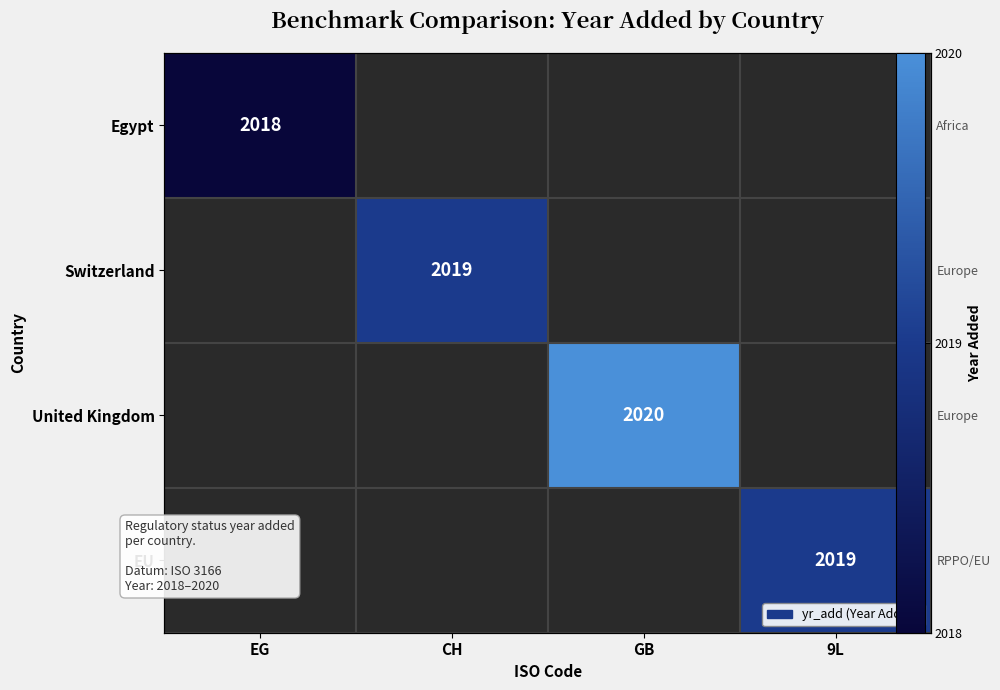

Which series has the largest range (max minus min)?

Egypt